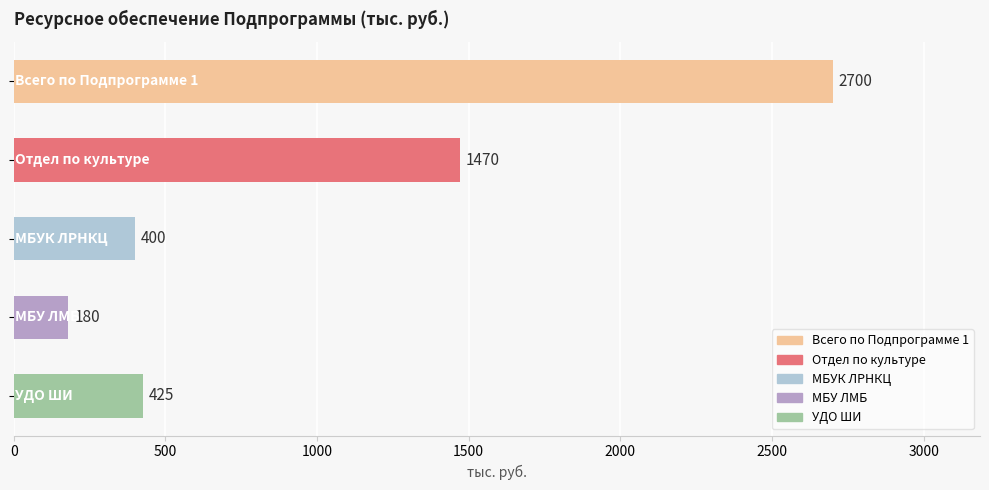

What is the sum of all values?

5175